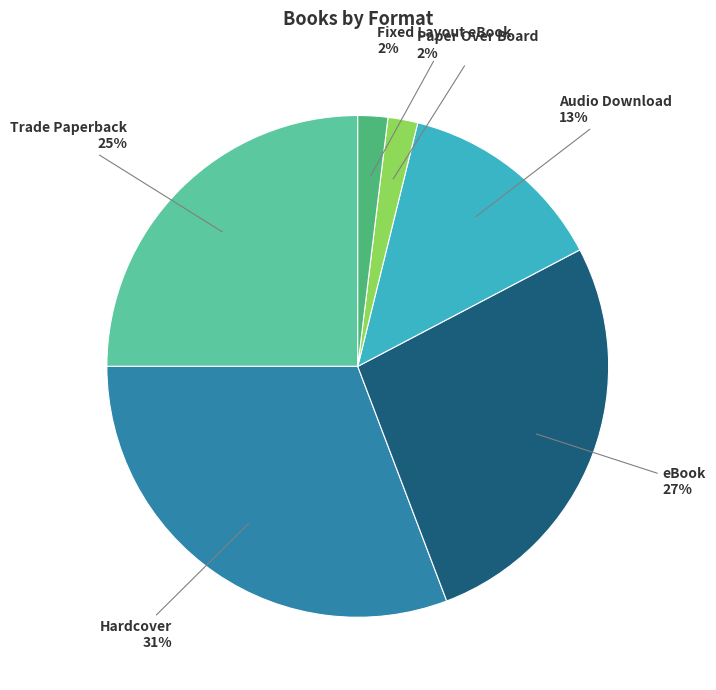

Does any single category account for the majority?

No